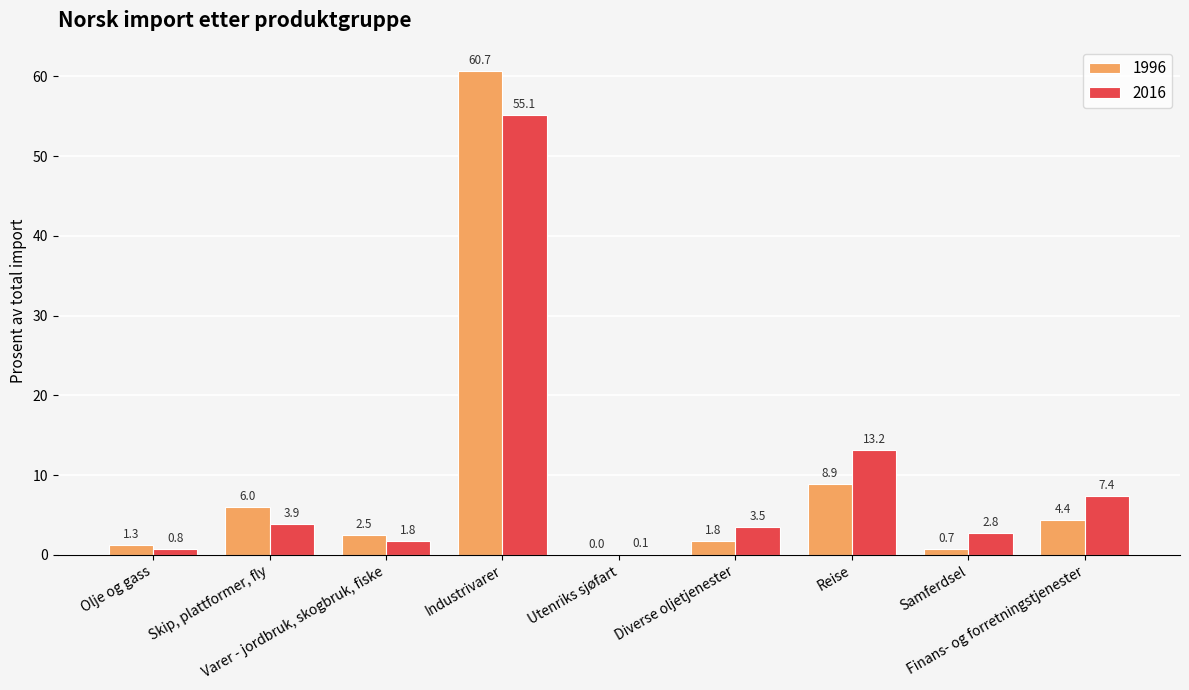

Which series has the largest total across all categories?

2016